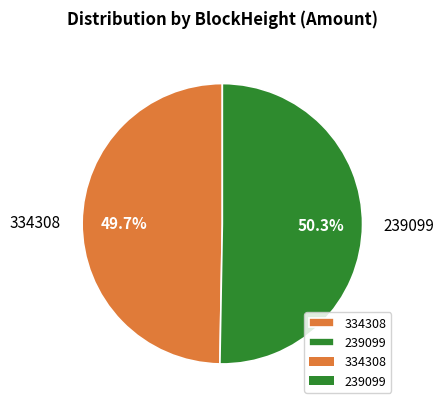

Does 334308 represent more than half of the total?

No